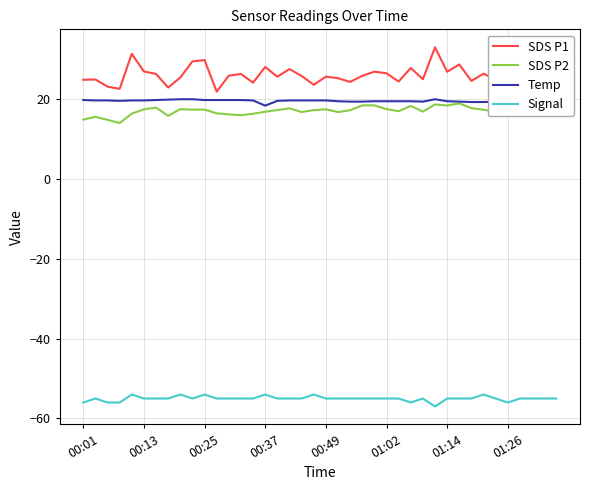

What is the smallest value displayed?

-57.0